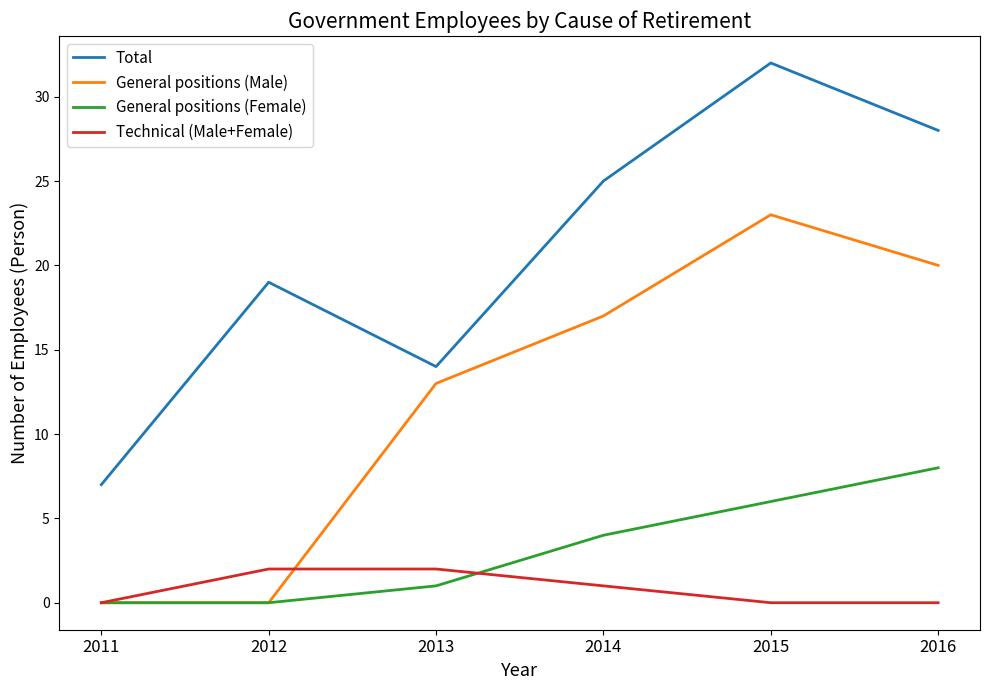

What is the difference between the maximum and minimum values in the General positions (Female) series?

8